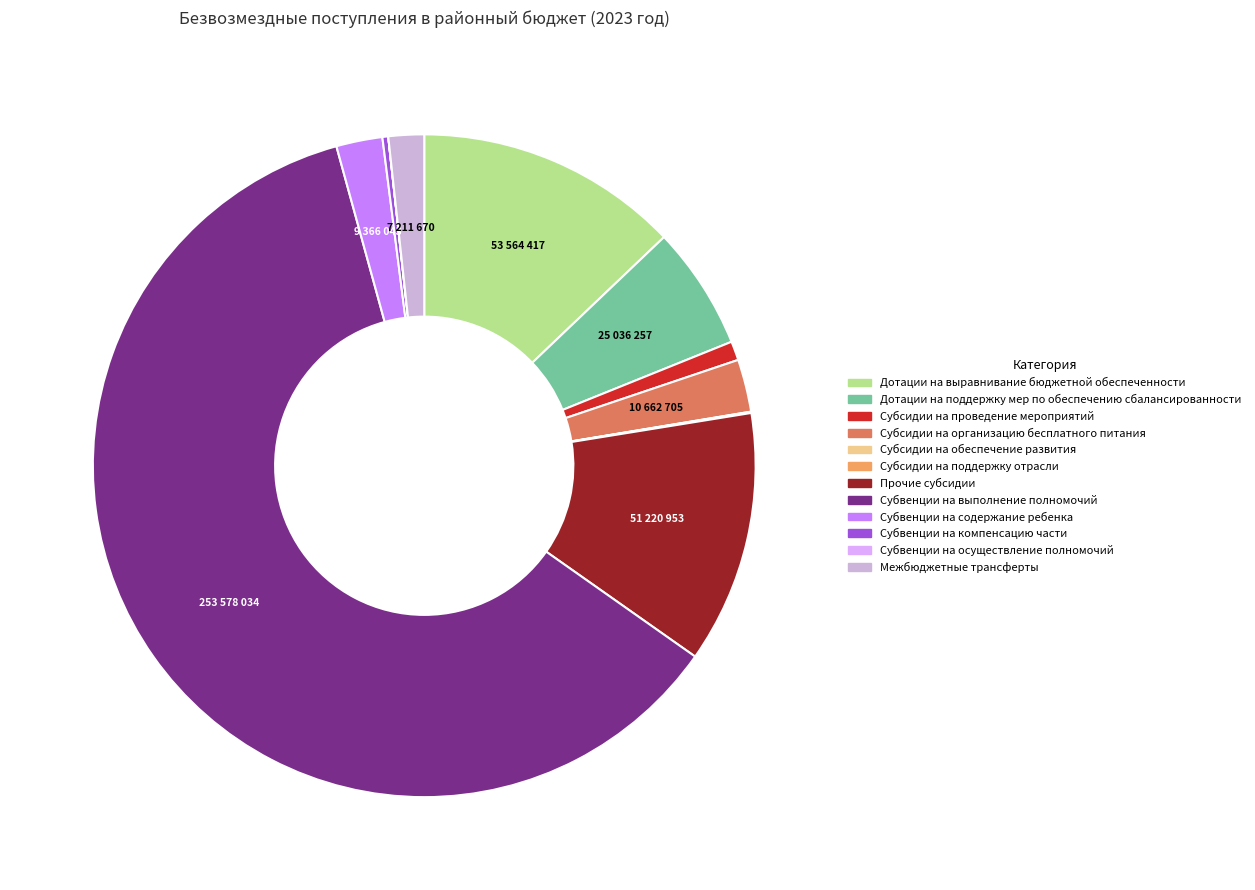

Is the sum of Прочие субсидии and Межбюджетные трансферты greater than half?

No